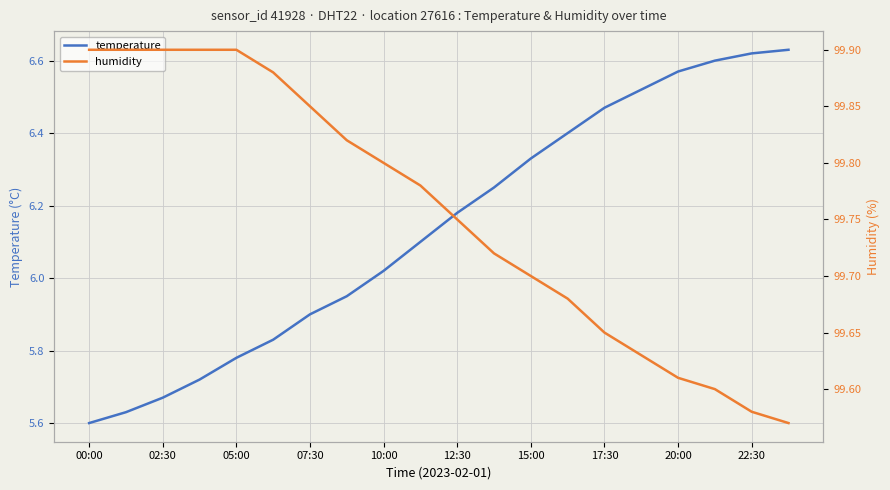

True or false: humidity and temperature cross at least once.

False